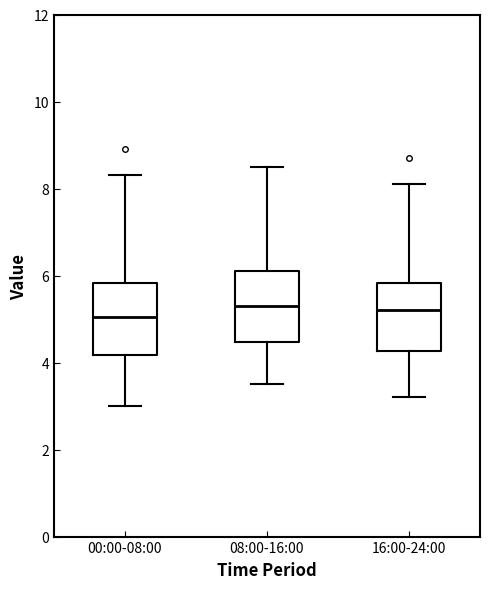

Where does the median line of the box for 00:00-08:00 sit on the y-axis? The values are not printed on the chart, so give them approximately, as read against the axis.

5.0